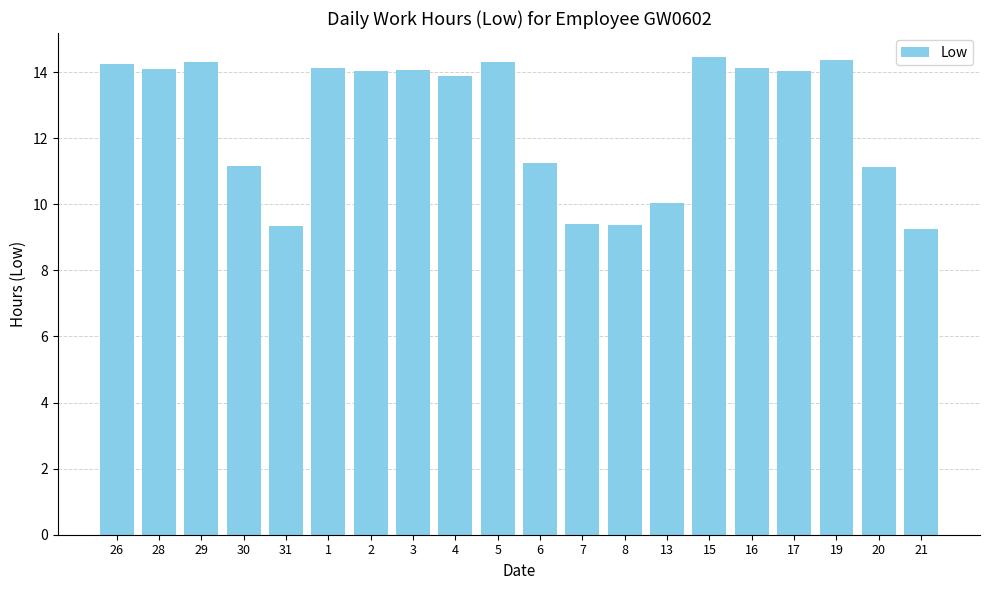

What is the ratio of the value at 19 to the value at 29?

1.0